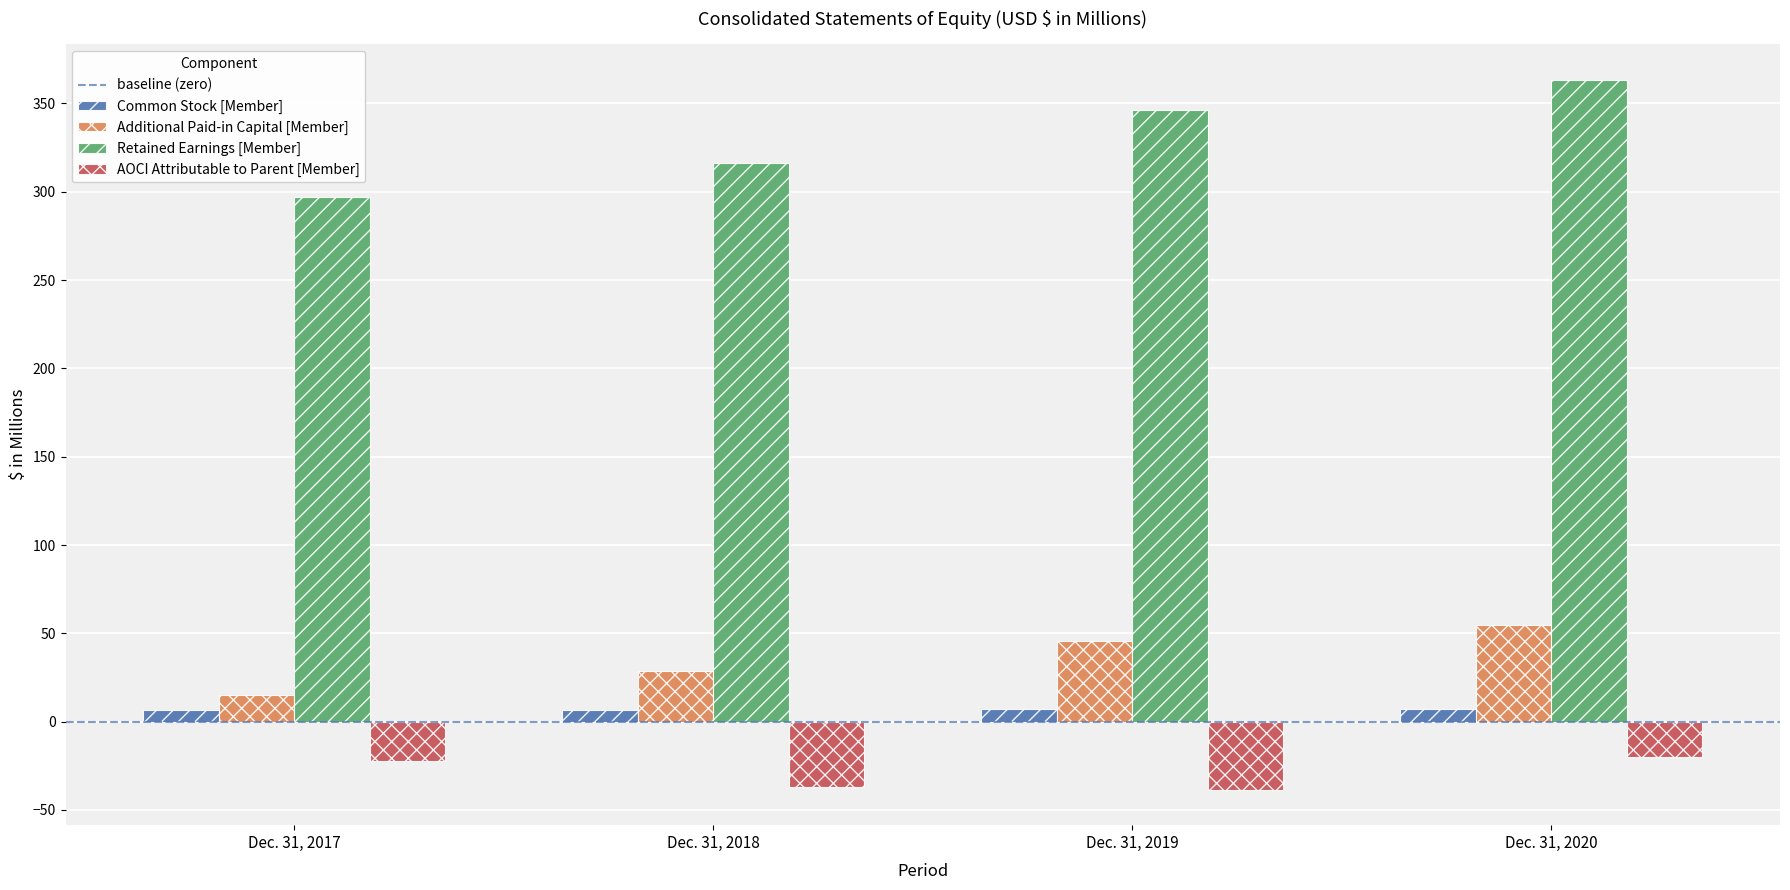

Rank the series at Dec. 31, 2017 from highest to lowest value.

Retained Earnings [Member], Additional Paid-in Capital [Member], Common Stock [Member], AOCI Attributable to Parent [Member]